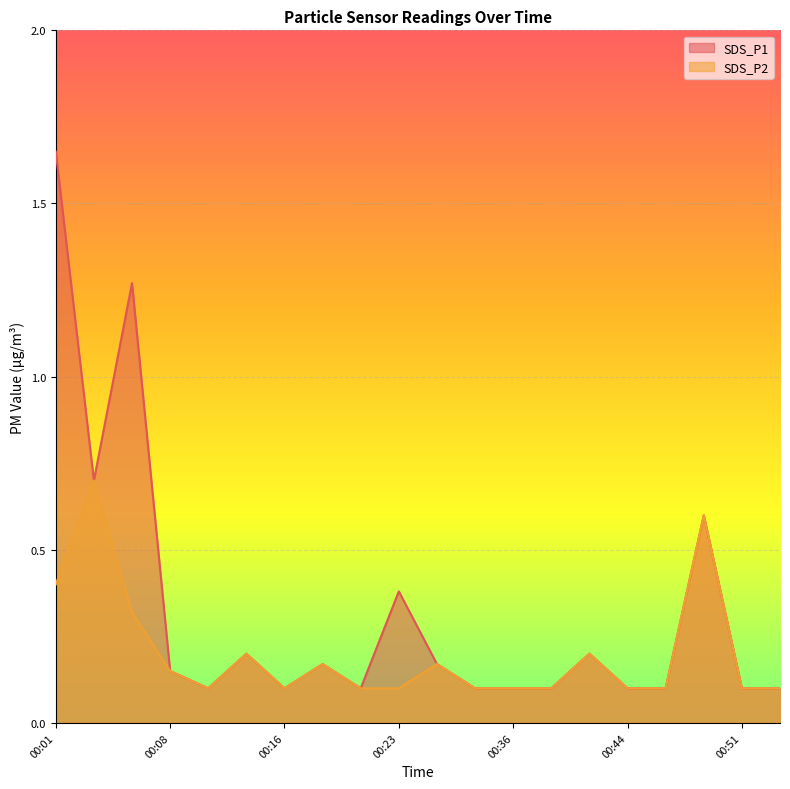

Which series has the largest range (max minus min)?

SDS_P1